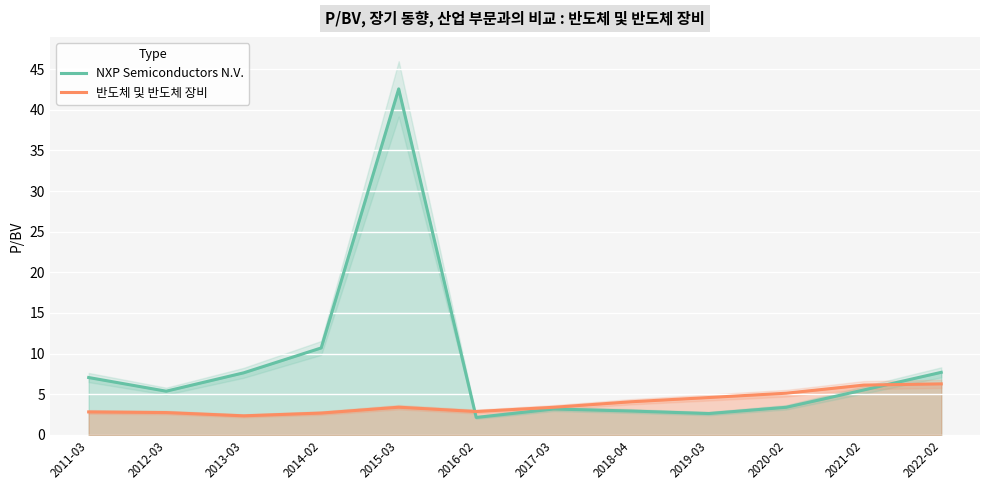

How many times do NXP Semiconductors N.V. and 반도체 및 반도체 장비 cross each other?

2